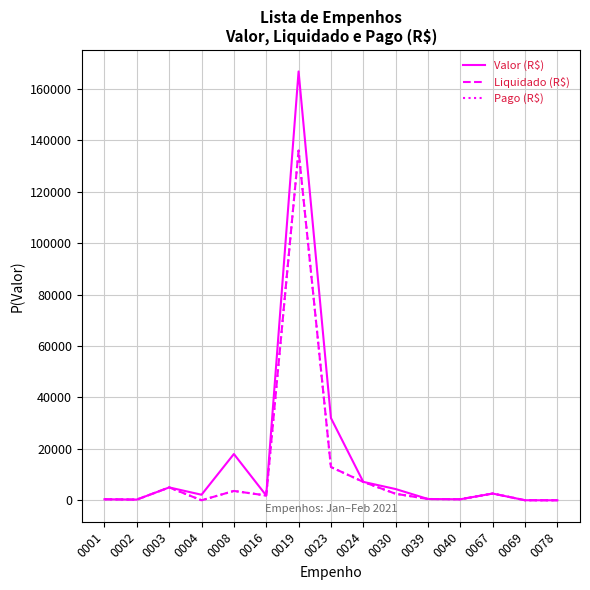

Does the chart display data point markers on the line(s)?

No